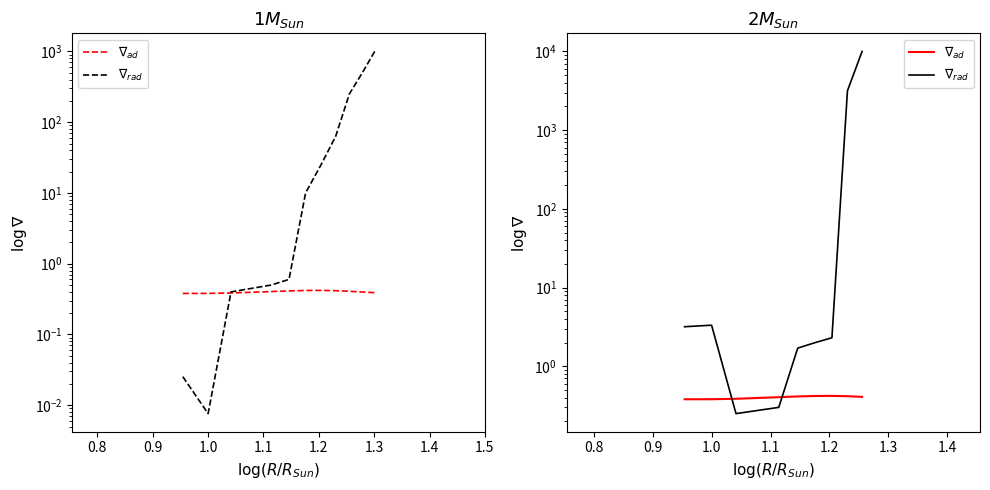

What is the value of the $\nabla_{rad}$ point at the 1st from the left?

3.2